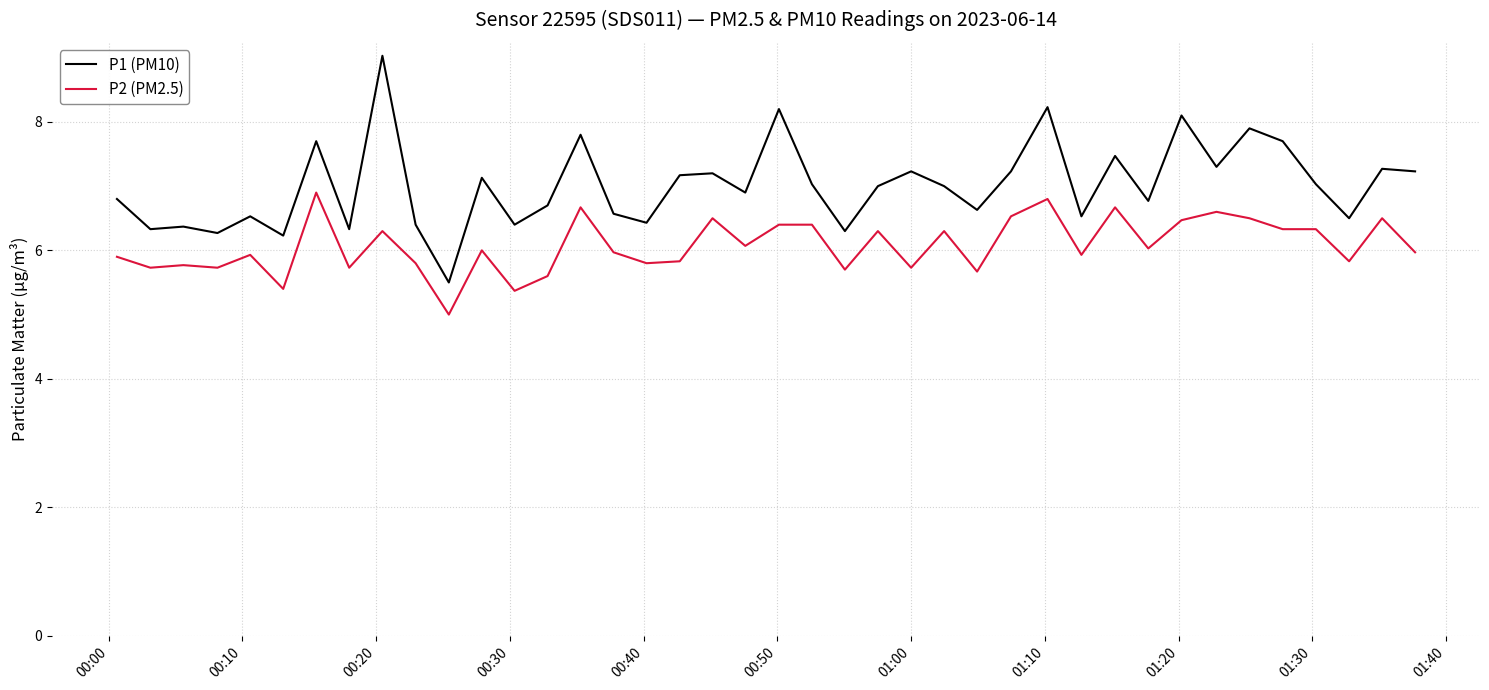

What are all the series names shown in the legend?

P1 (PM10), P2 (PM2.5)